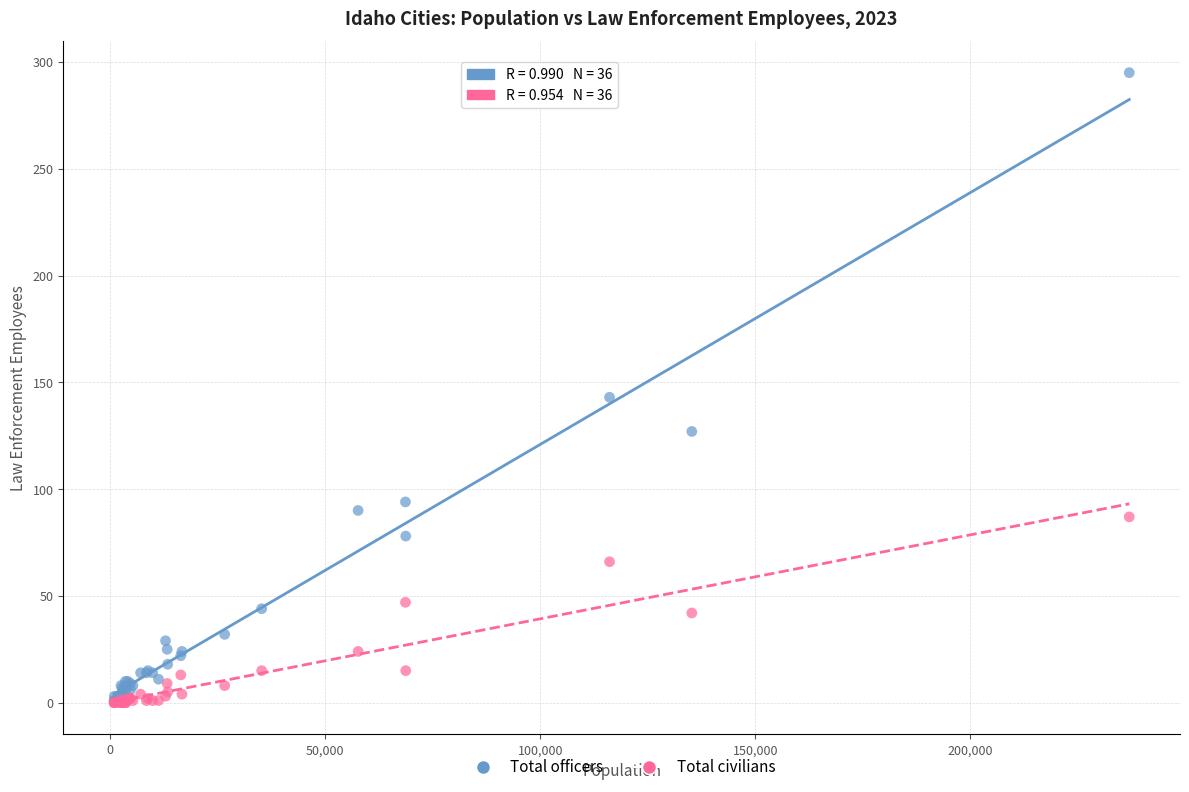

Which series contains the highest Y value?

Total officers